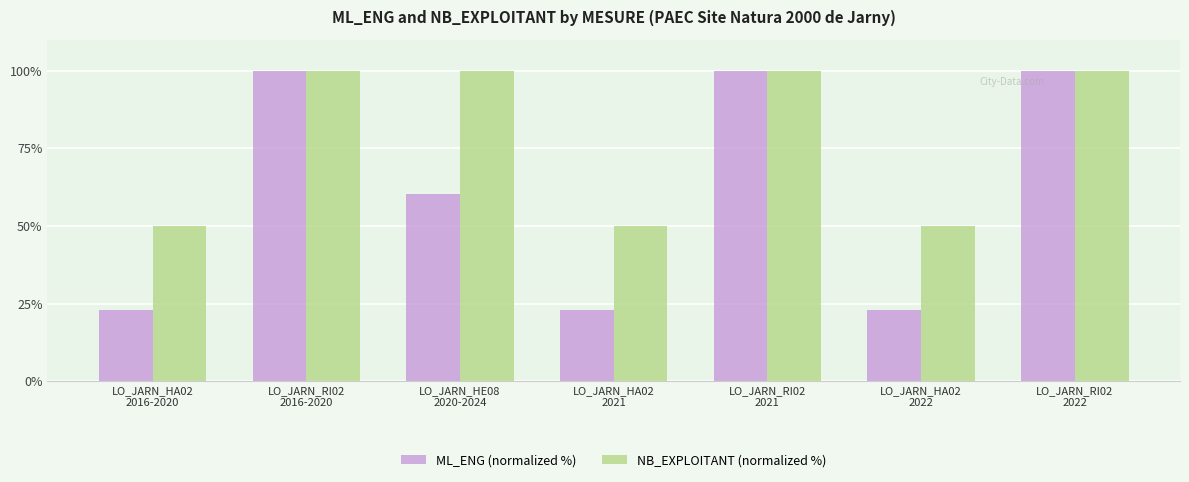

Count the NB_EXPLOITANT (normalized %) values in the range 50 to 100.

7